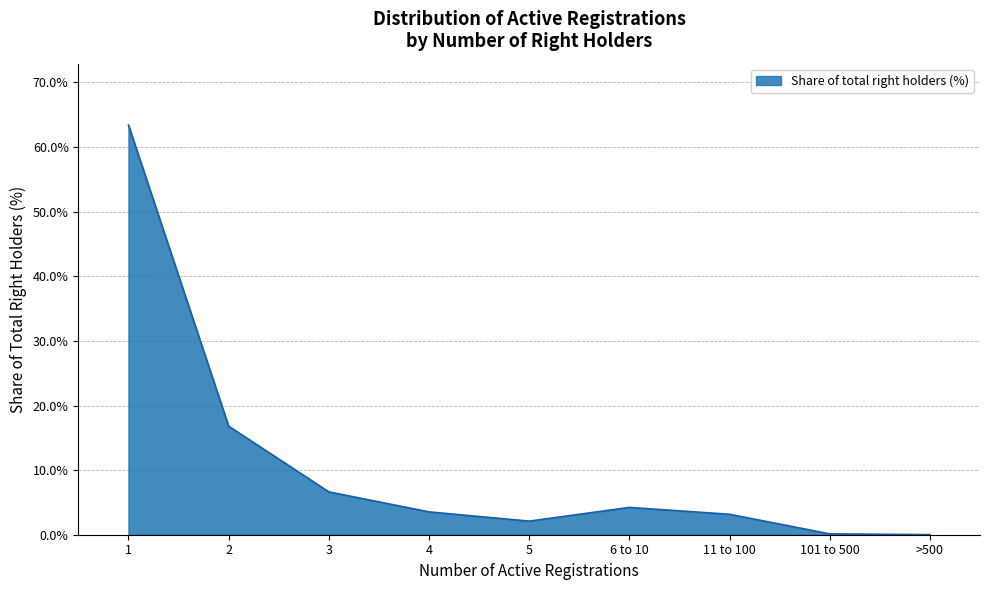

How many interior local peaks (higher than both neighbors) does the data have?

1